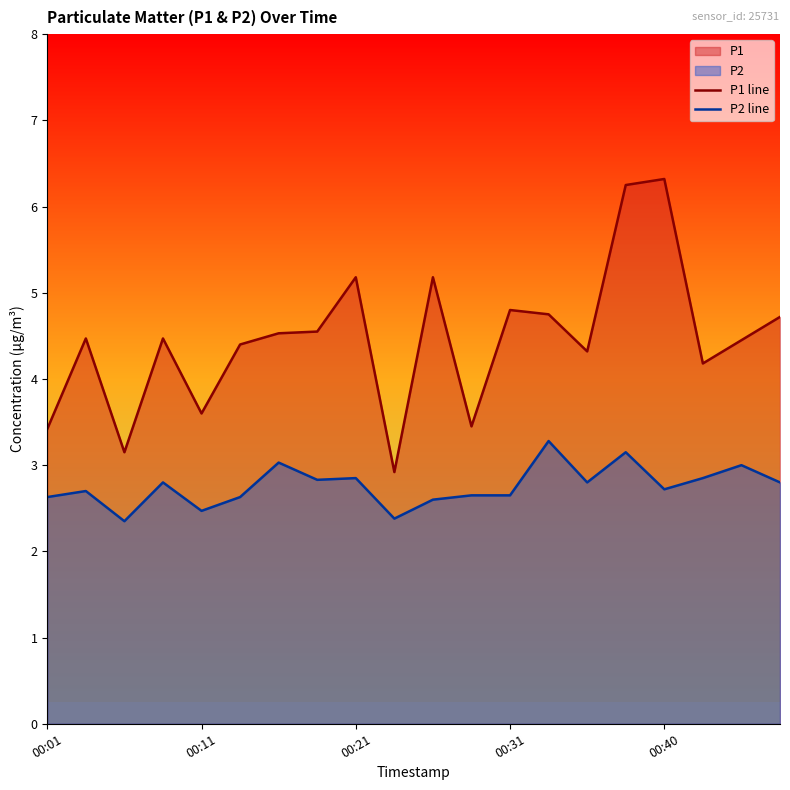

What is the total value across all series at 00:21?

8.0